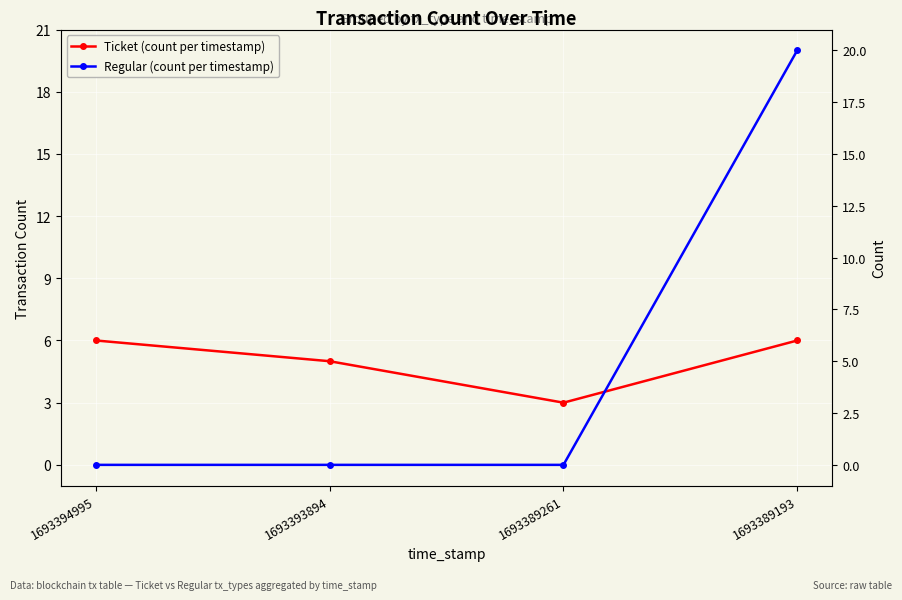

List the series in order of their peak value, lowest first.

Ticket (count per timestamp), Regular (count per timestamp)